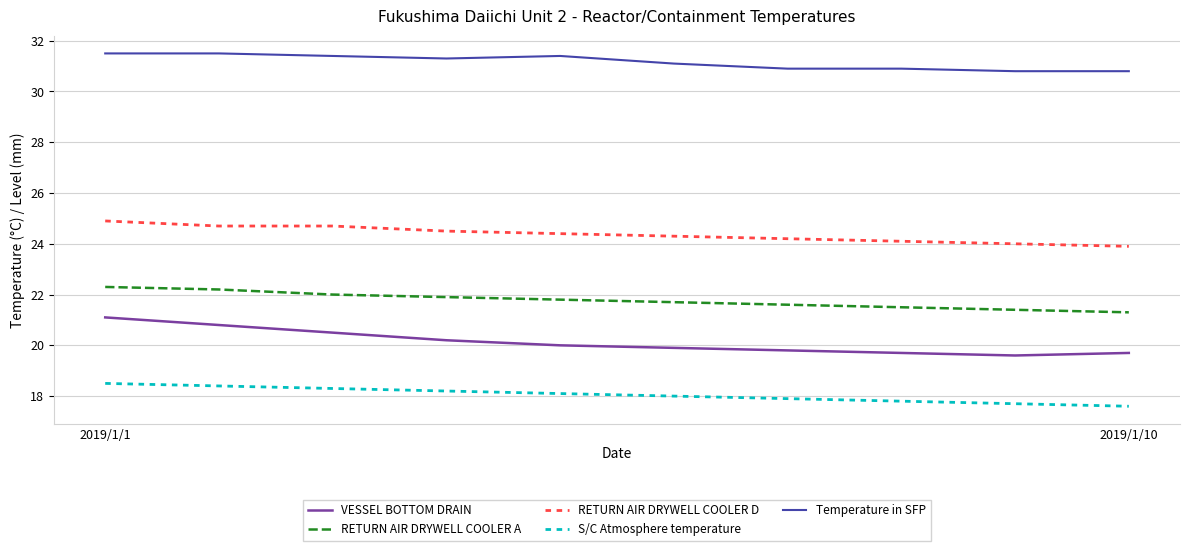

Rank the series by their maximum value, from lowest to highest.

S/C Atmosphere temperature, VESSEL BOTTOM DRAIN, RETURN AIR DRYWELL COOLER A, RETURN AIR DRYWELL COOLER D, Temperature in SFP